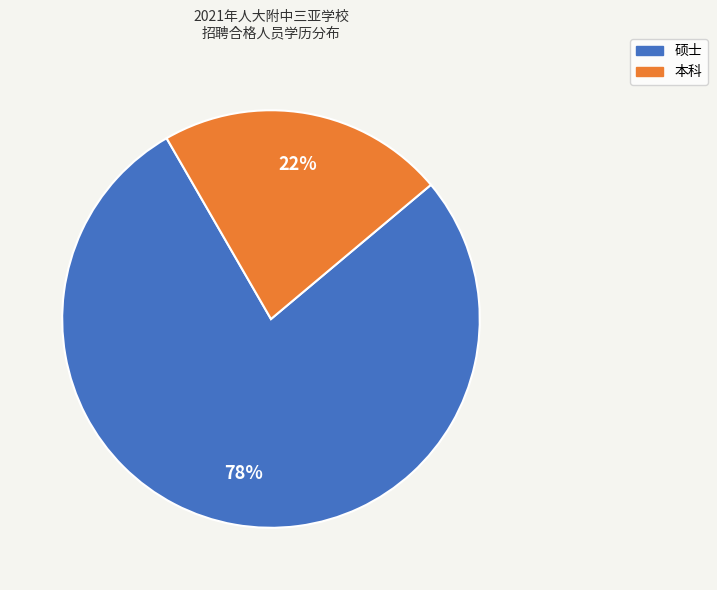

To the nearest percent, what is the difference between the largest and smallest slice percentages?

56%